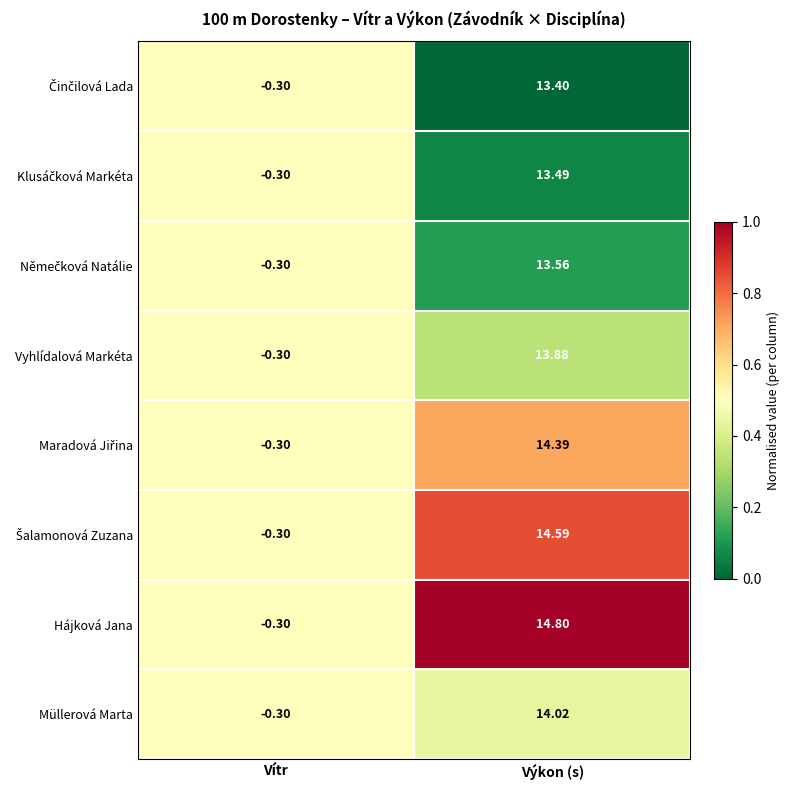

Which category has the lowest value across all series?

Vítr